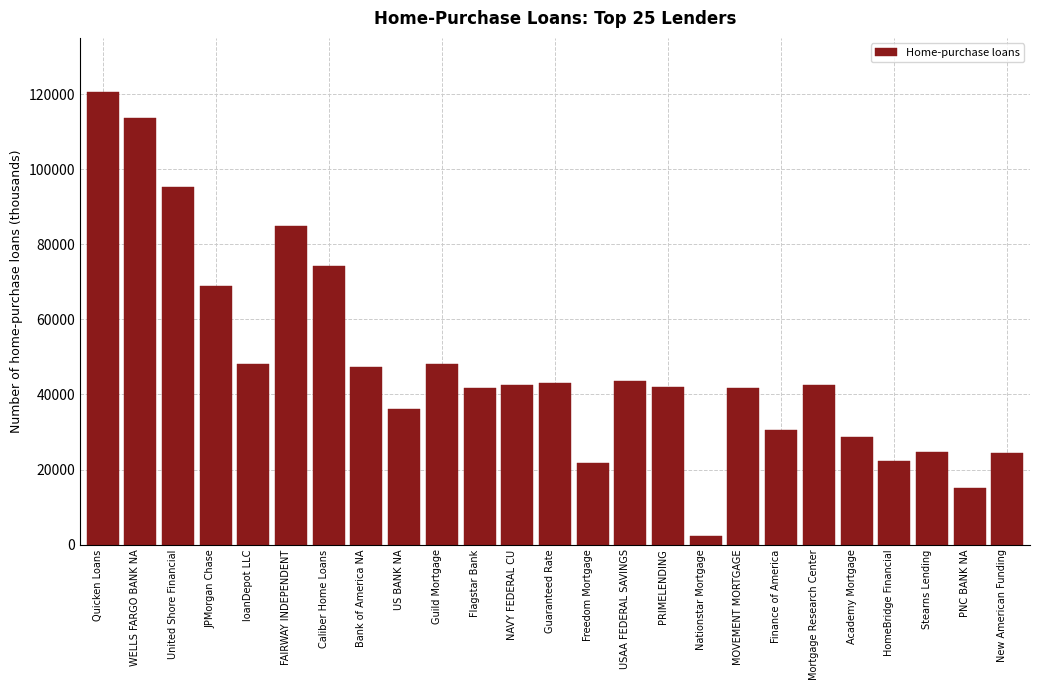

Which category has the lowest value across all series?

Nationstar Mortgage